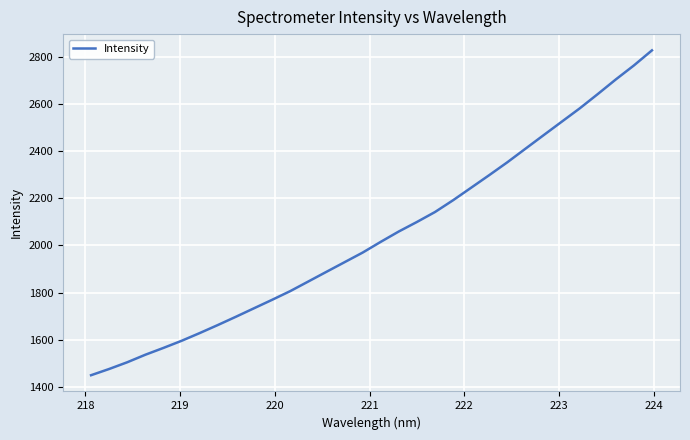

How many lines are shown in the chart?

1